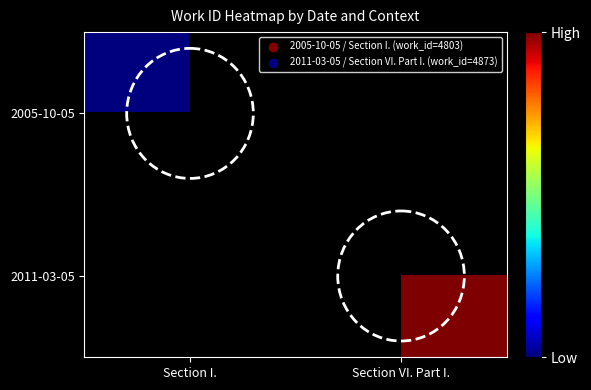

At which label does 2005-10-05 reach its peak?

Section I.